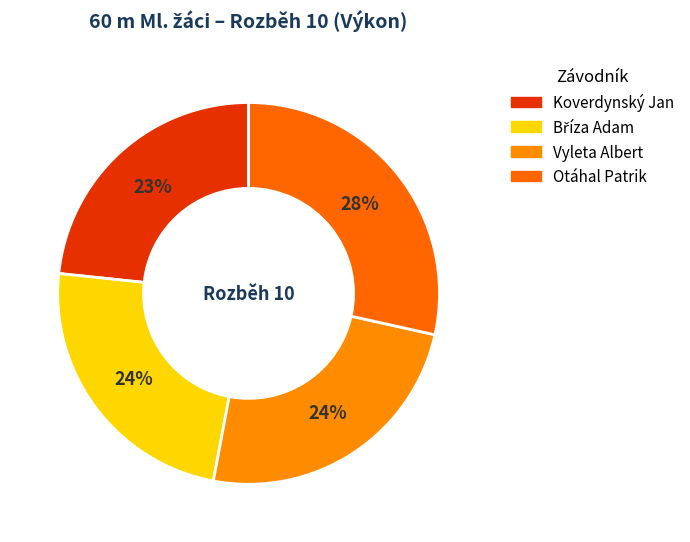

To the nearest percent, what is the combined percentage of Otáhal Patrik and Bříza Adam?

52%